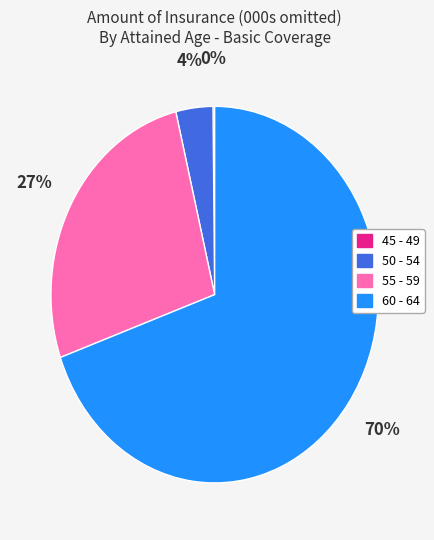

What is the largest slice in the pie chart?

60 - 64